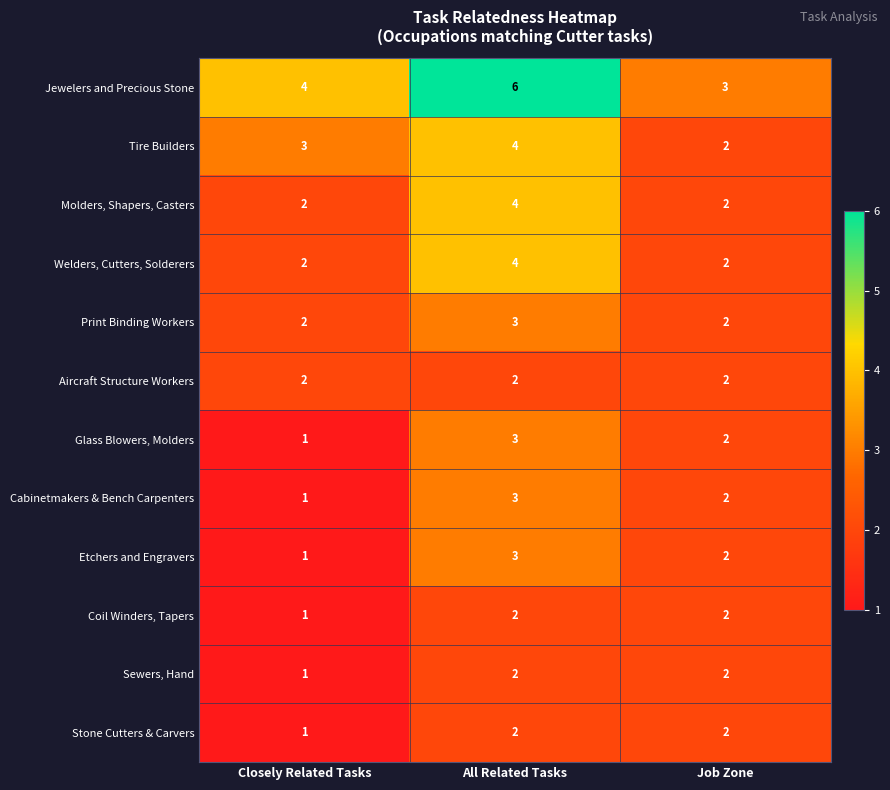

Is it true that Molders, Shapers, Casters equals 3 at All Related Tasks?

False